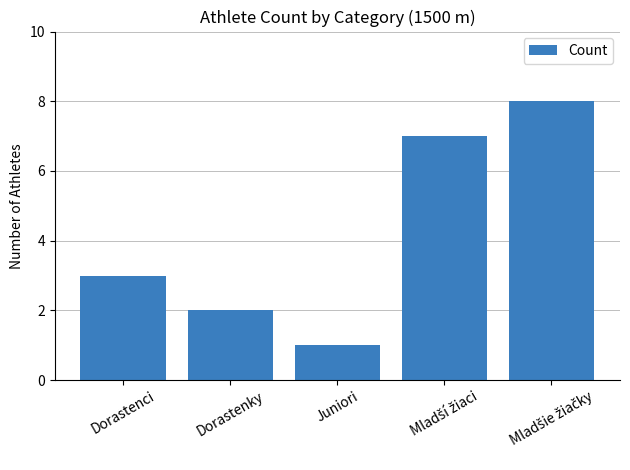

Between Dorastenky and Dorastenci, which is larger?

Dorastenci